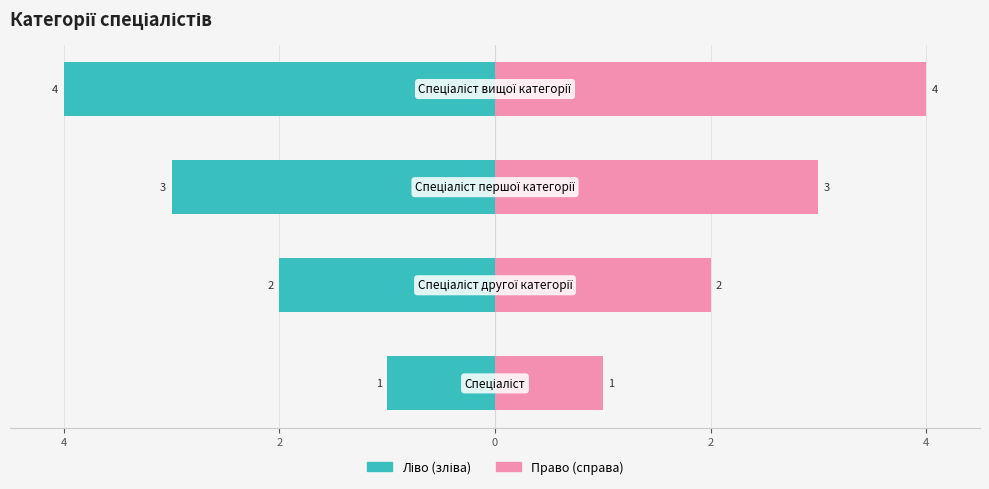

How many series are shown in this chart?

2